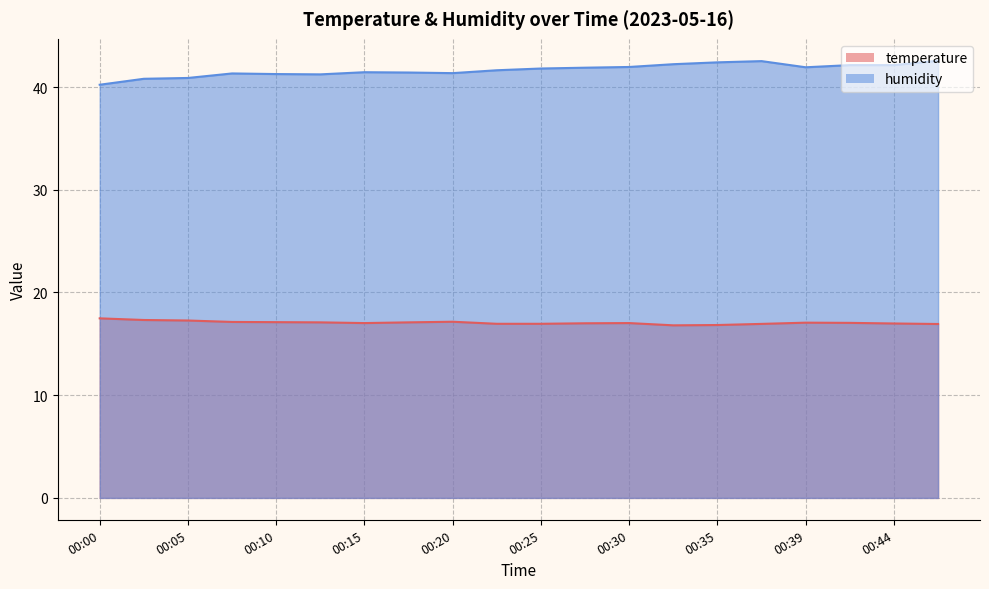

Reading left to right, what are all the values shown in this chart?

temperature: 17.5	17.3	17.3	17.1	17.1	17.1	17.0	17.1	17.1	16.9	16.9	17.0	17.0	16.8	16.8	16.9	17.1	17.0	17.0	16.9
humidity: 40.2	40.8	40.9	41.3	41.3	41.2	41.4	41.4	41.4	41.6	41.8	41.9	42.0	42.2	42.4	42.5	41.9	42.1	42.1	42.6